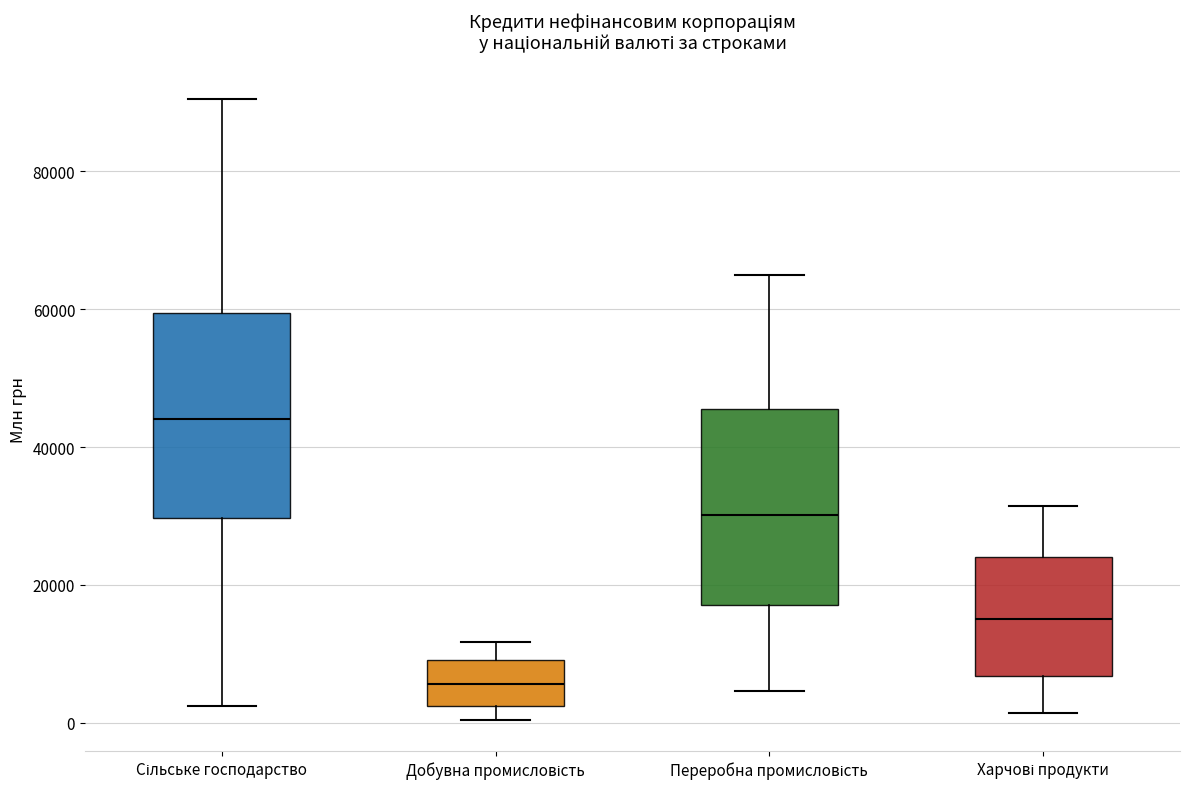

Reading left to right, read every box against the y-axis: the position of its median line, the range the box covers, and the ends of its whiskers. The values are not printed on the chart, so give them approximately, as read against the axis.

Сільське господарство: median 44000, box 30000 to 60000, whiskers 2000 to 90000
Добувна промисловість: median 6000, box 2000 to 10000, whiskers 0 to 12000
Переробна промисловість: median 30000, box 18000 to 46000, whiskers 4000 to 64000
Харчові продукти: median 16000, box 6000 to 24000, whiskers 2000 to 32000